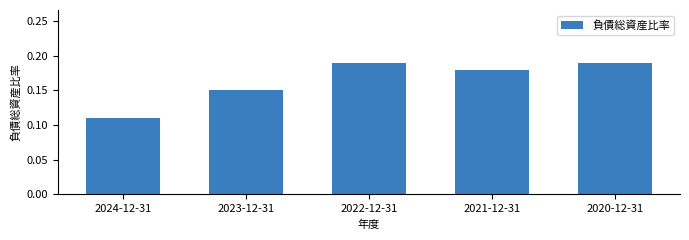

The chart shows a value of 0.1 at 2021-12-31. True or false?

False